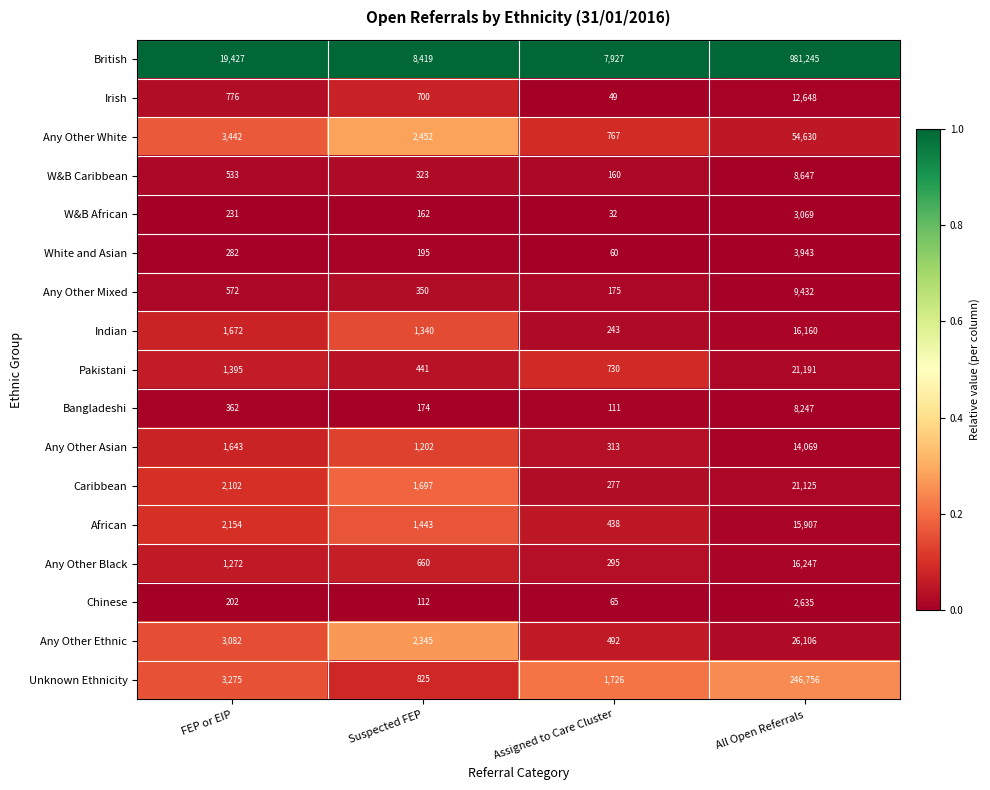

Rank the series at All Open Referrals from highest to lowest value.

British, Unknown Ethnicity, Any Other White, Any Other Ethnic, Pakistani, Caribbean, Any Other Black, Indian, African, Any Other Asian, Irish, Any Other Mixed, W&B Caribbean, Bangladeshi, White and Asian, W&B African, Chinese